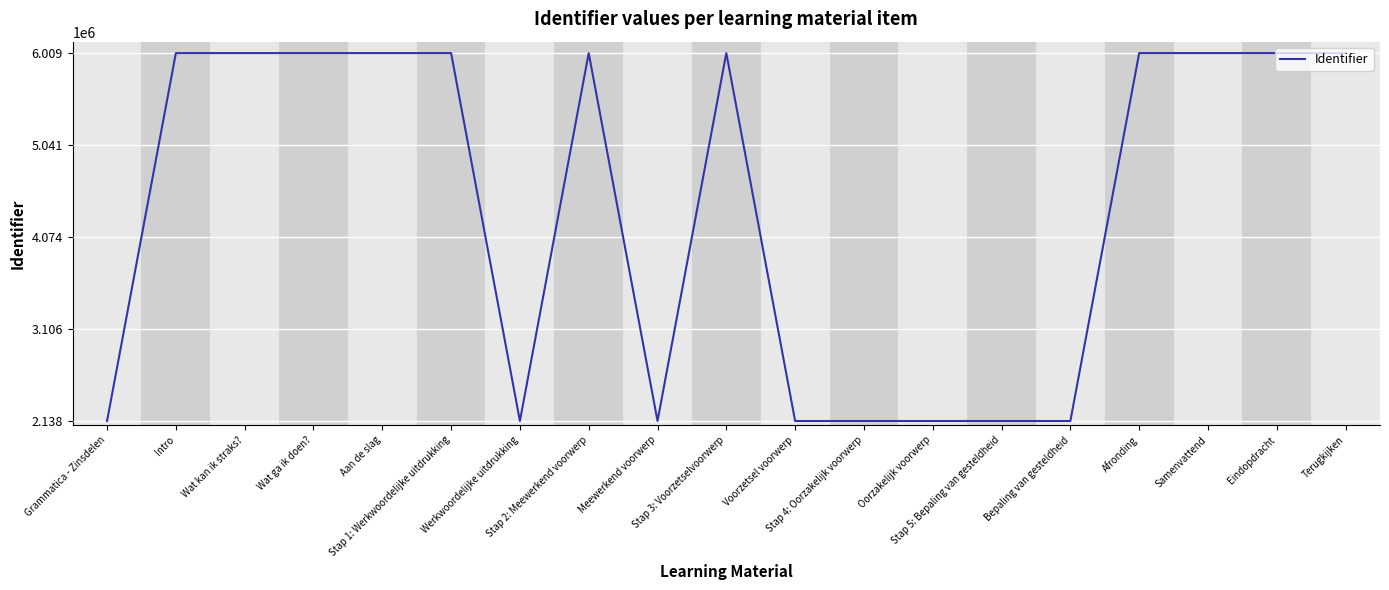

What is the sum of all values?

83205757